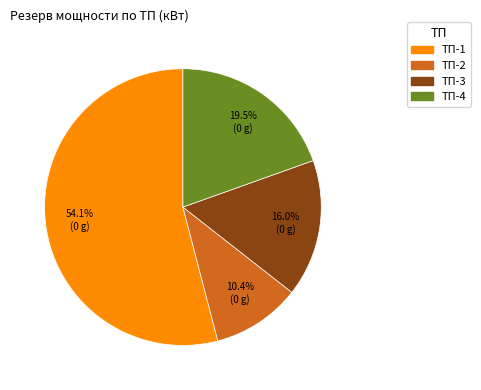

To the nearest percent, what is the combined percentage of ТП-1 and ТП-3?

70%